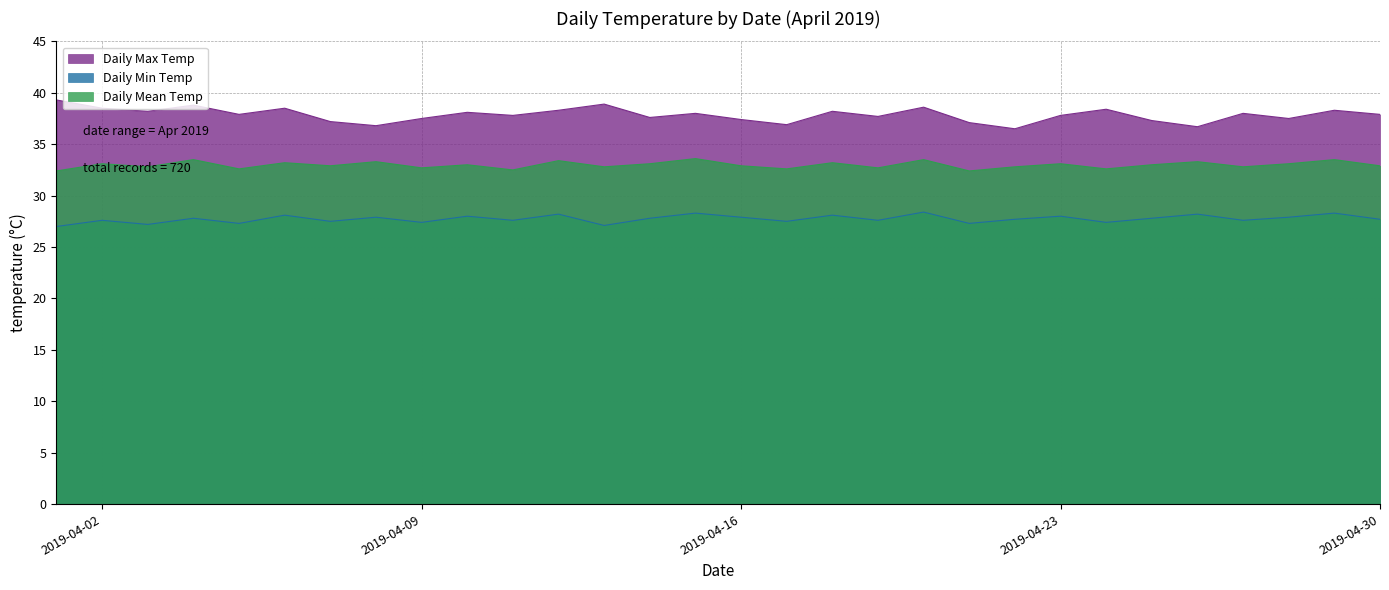

What is the greatest value displayed?

39.3